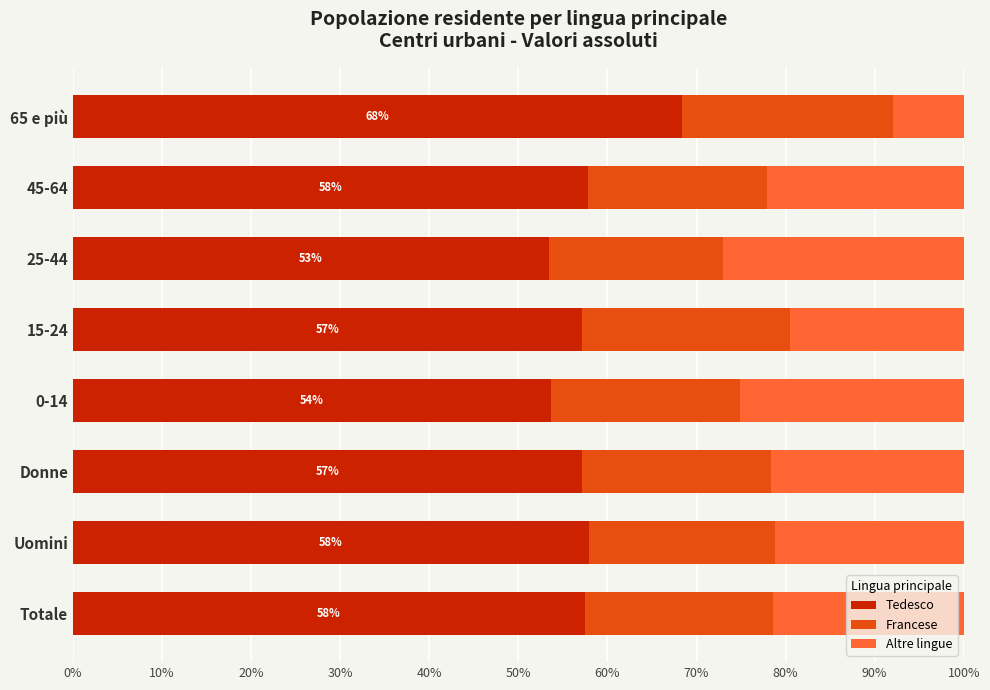

What is the average value of the Tedesco series?

57.9